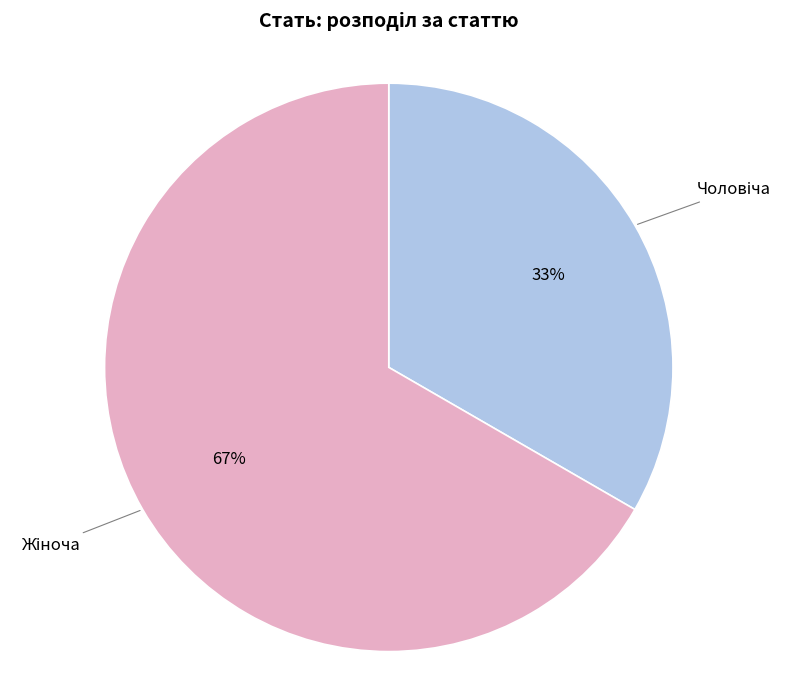

Is there a majority slice in this chart?

Yes